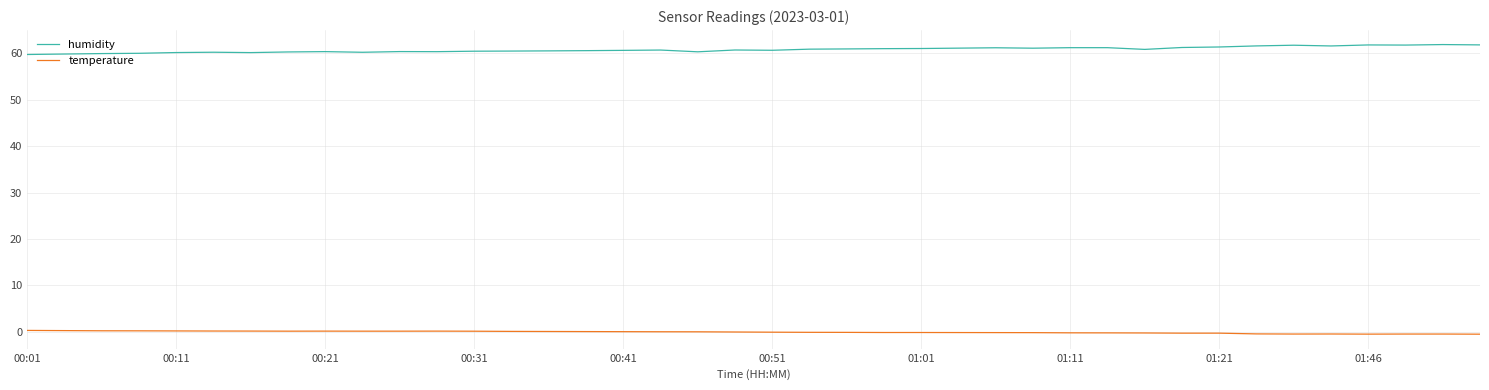

What is the difference between the second highest and minimum values in the temperature series?

0.8